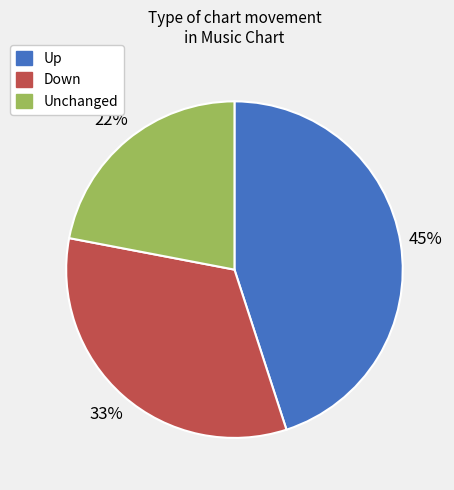

Between Down and Unchanged, which is larger?

Down